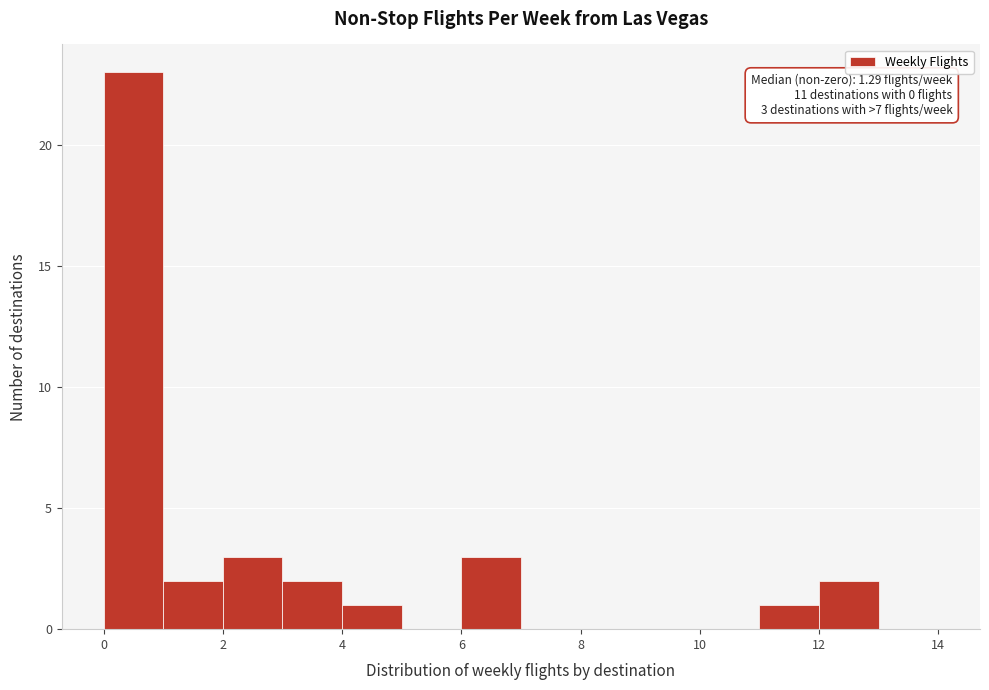

Which range on the x-axis has the tallest bar?

0 to 1